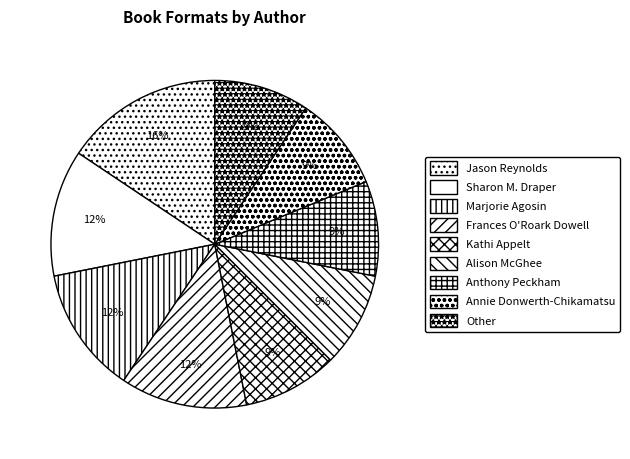

Is it true that Marjorie Agosin is 18% of the pie?

False